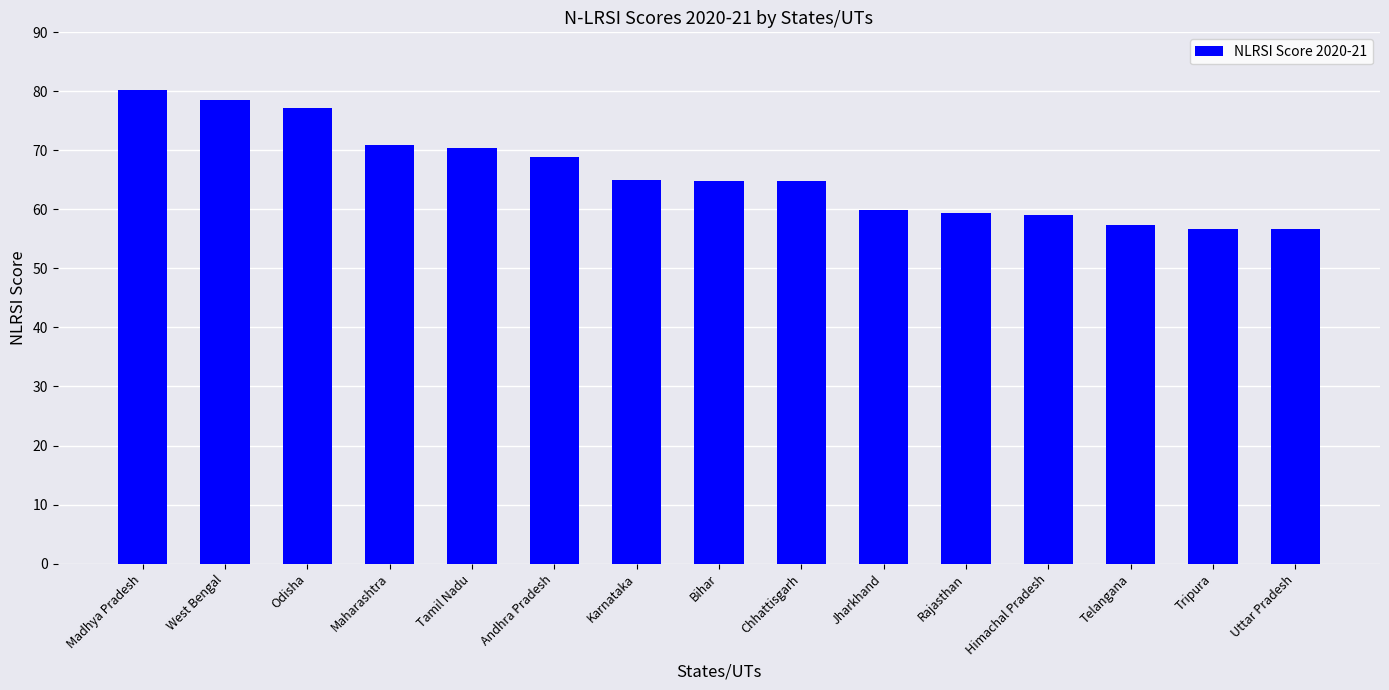

At which category does the chart reach its peak across all series?

Madhya Pradesh